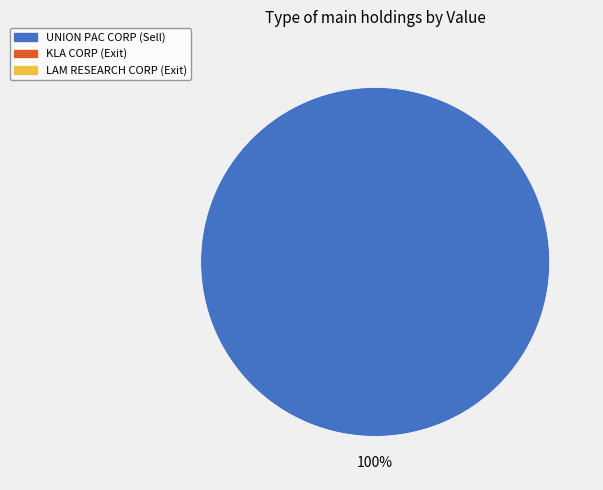

Is there a majority slice in this chart?

Yes